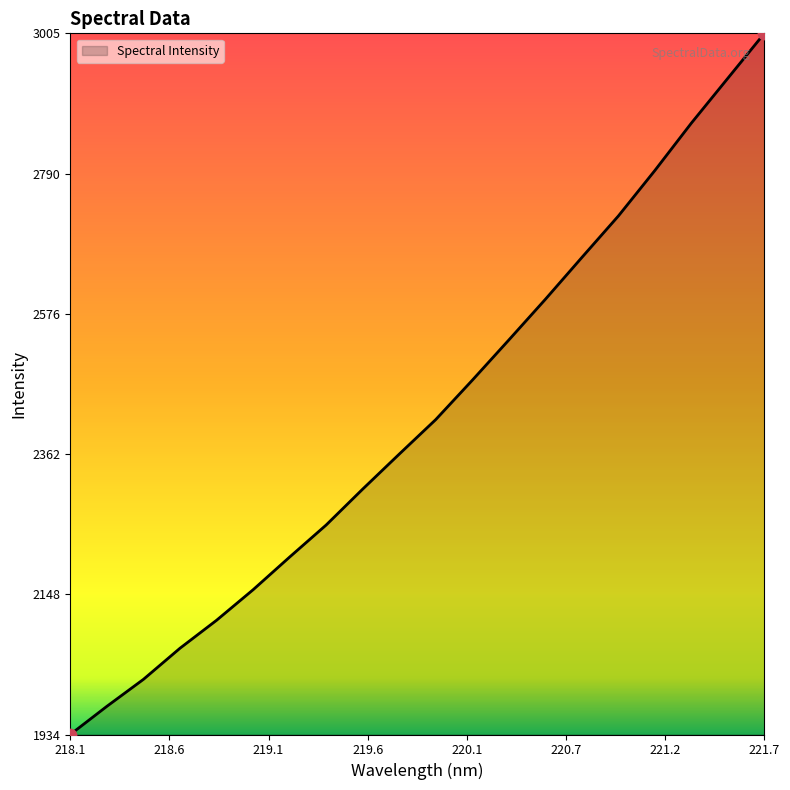

What is the greatest value displayed?

3005.0